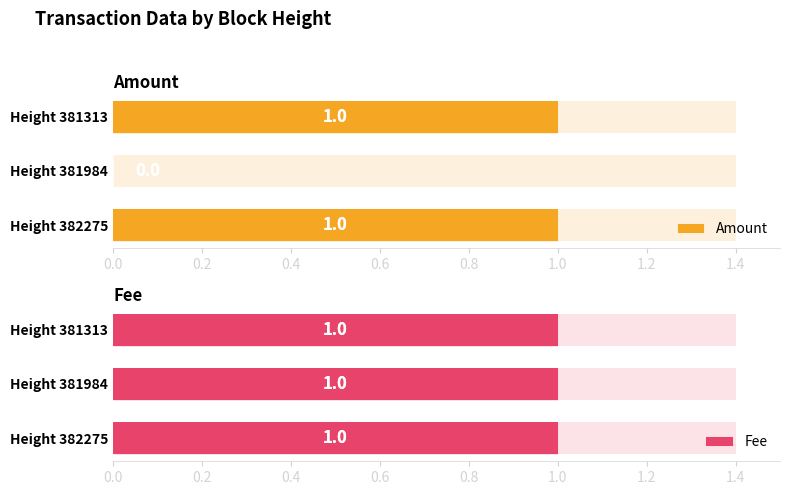

What are all the series names shown in the legend?

Amount, Fee